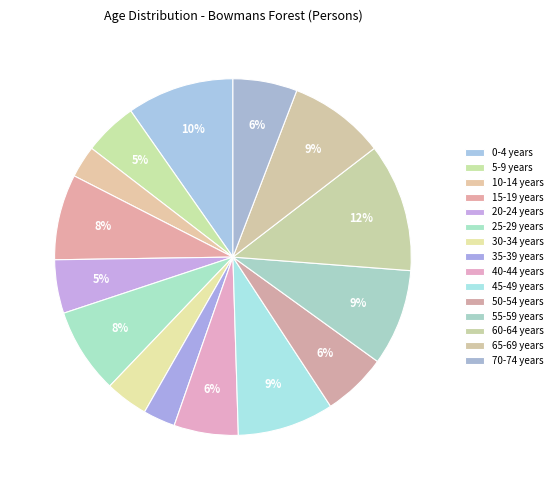

How many slices are in this pie chart?

15